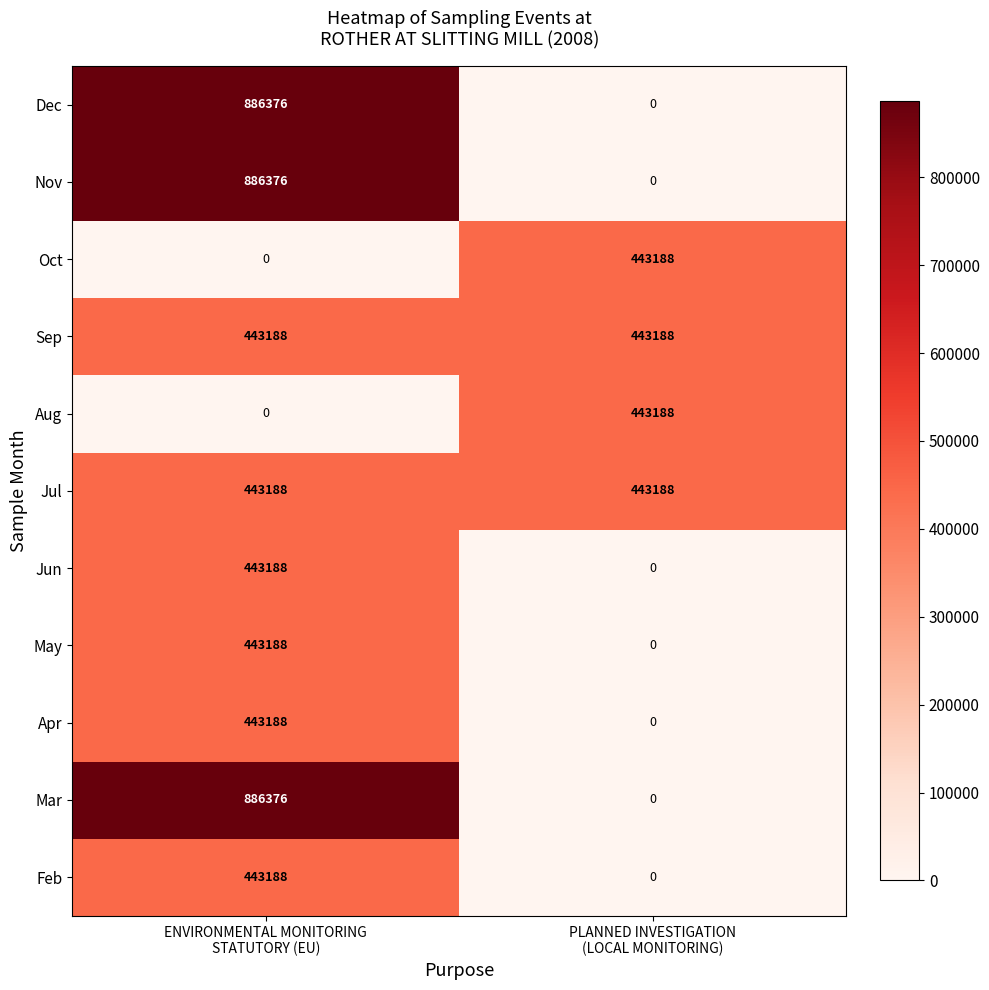

What is the sum of all Dec values?

886376